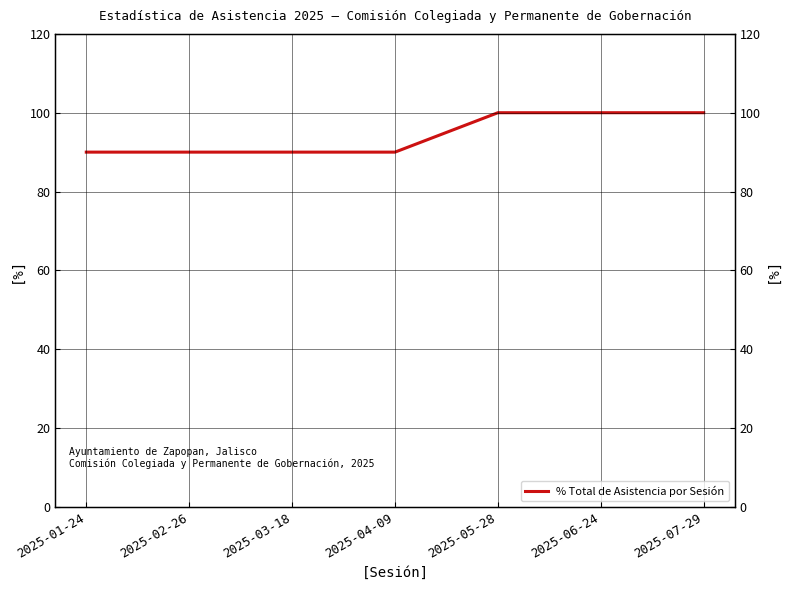

Which category has the lowest value across all series?

2025-01-24